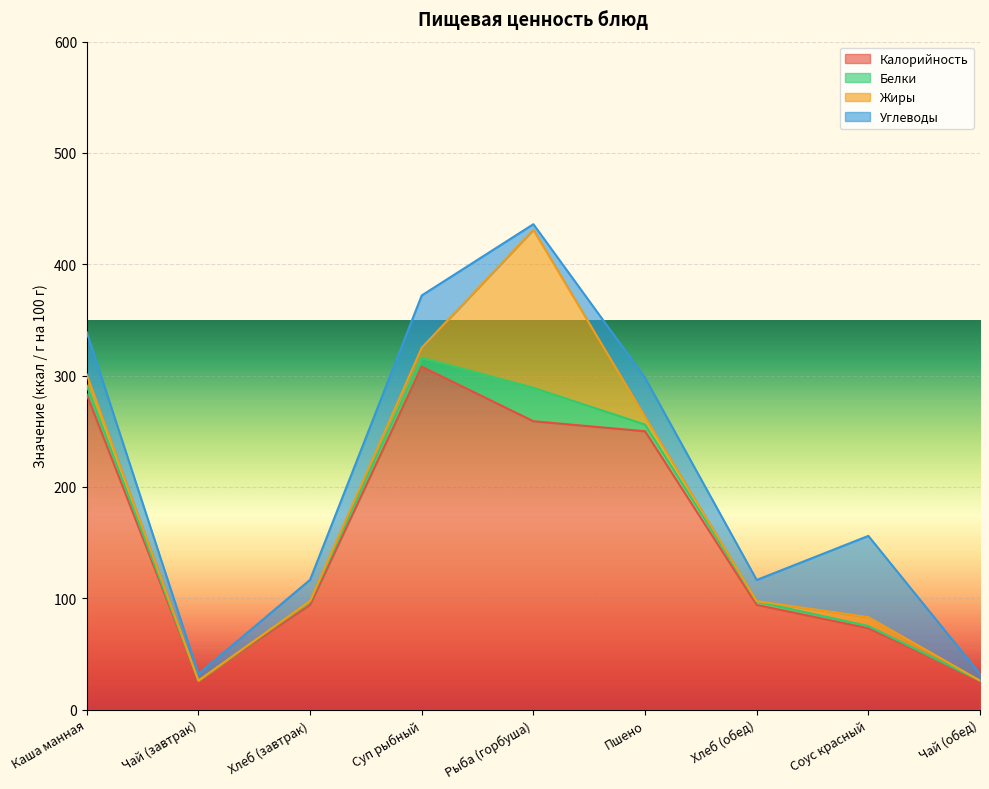

Reading right to left, what are all the values shown in this chart?

Калорийность: 26.0	73.0	94.0	250.0	259.0	308.0	94.0	26.0	283.0
Белки: 0.0	2.0	3.0	6.0	30.0	8.0	3.2	0.0	8.0
Жиры: 0.0	8.0	0.4	7.0	142.0	9.0	0.4	0.0	10.0
Углеводы: 6.0	73.0	19.0	35.0	5.0	47.0	19.0	6.0	38.0